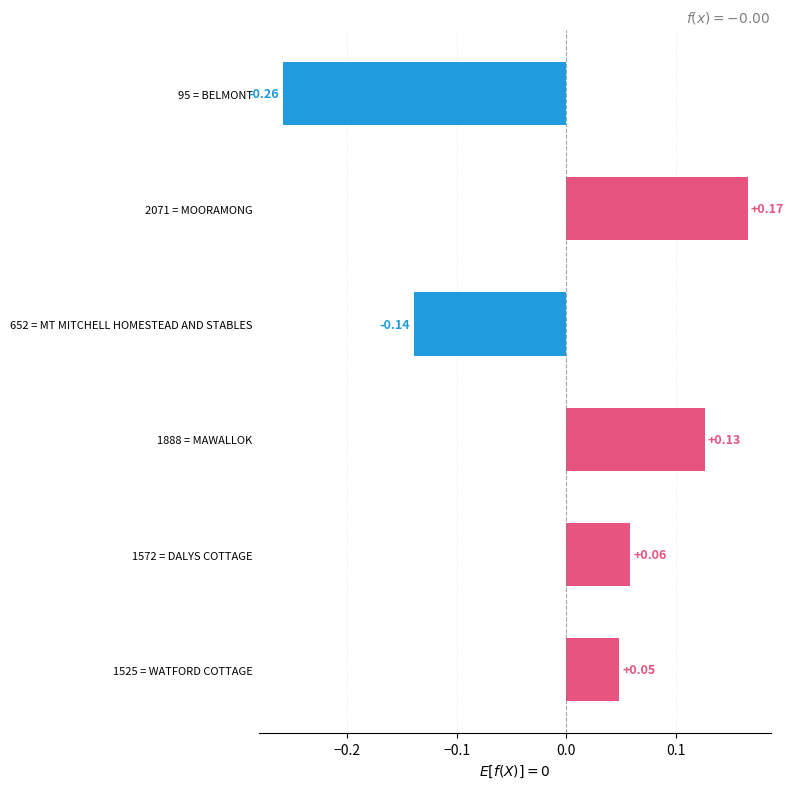

What is the difference between the maximum and second lowest values?

0.3